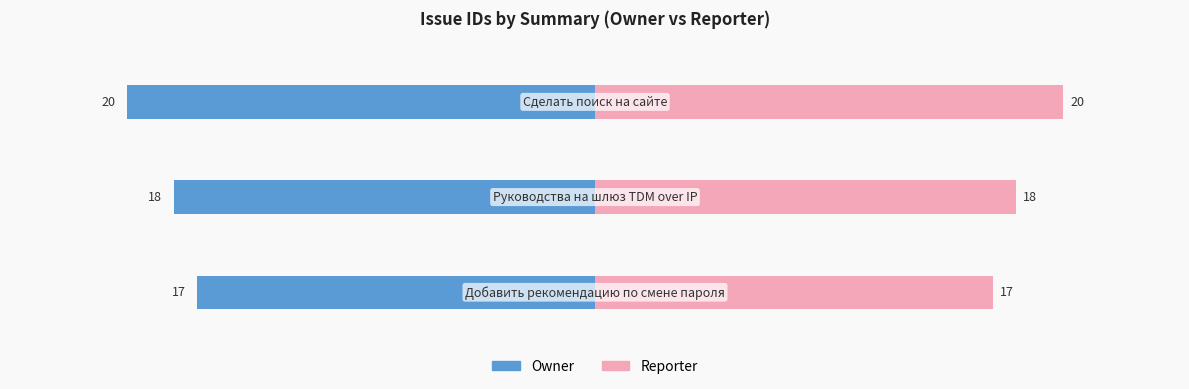

Which series has the widest spread of values?

Owner